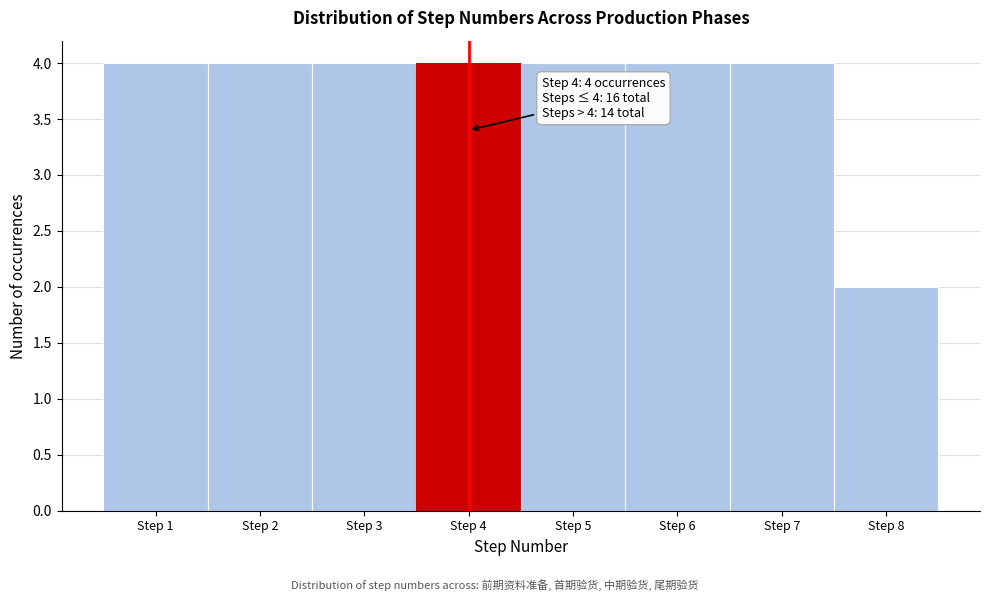

Reading left to right, extract all data points from this chart.

Step 1=4	Step 2=4	Step 3=4	Step 4=4	Step 5=4	Step 6=4	Step 7=4	Step 8=2